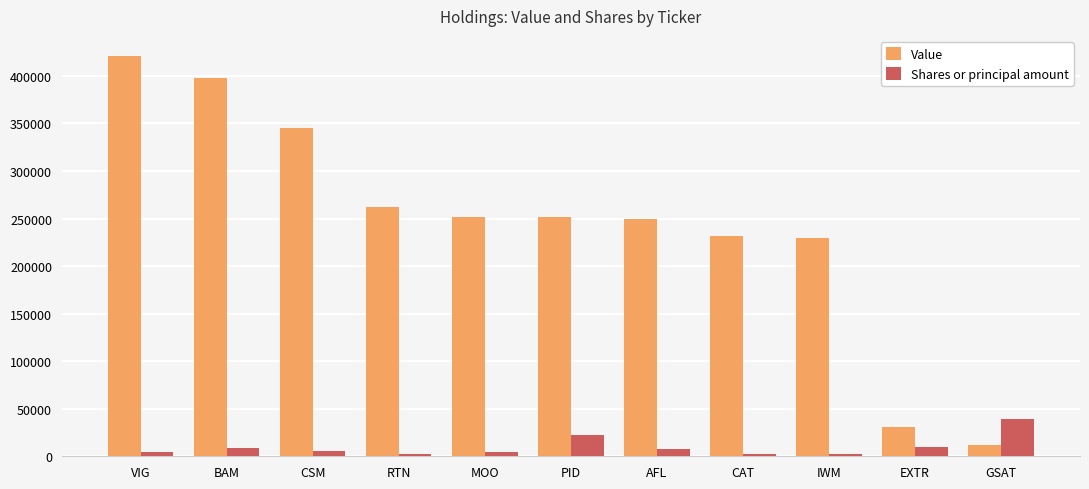

Rank the series by their average value, from lowest to highest.

Shares or principal amount, Value